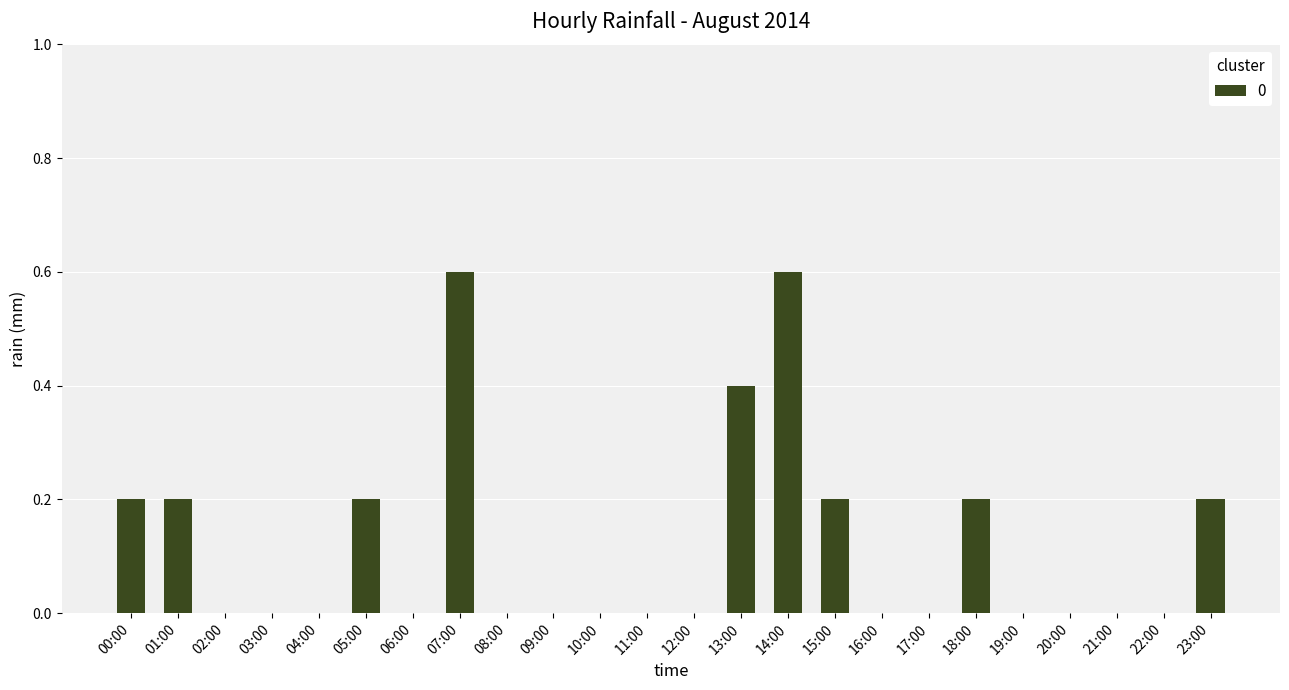

Reading left to right, list all the values displayed in this chart.

0.2	0.2	0.0	0.0	0.0	0.2	0.0	0.6	0.0	0.0	0.0	0.0	0.0	0.4	0.6	0.2	0.0	0.0	0.2	0.0	0.0	0.0	0.0	0.2